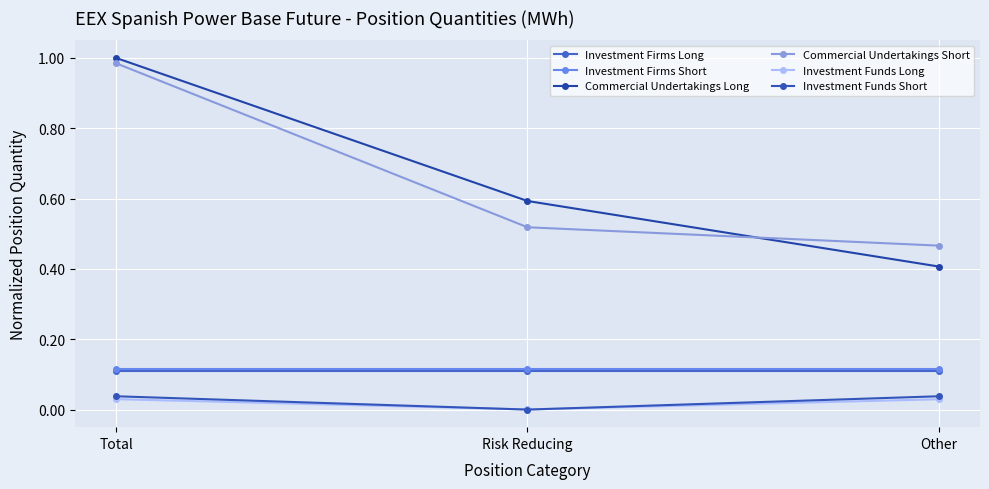

What are all the series names shown in the legend?

Investment Firms Long, Investment Firms Short, Commercial Undertakings Long, Commercial Undertakings Short, Investment Funds Long, Investment Funds Short